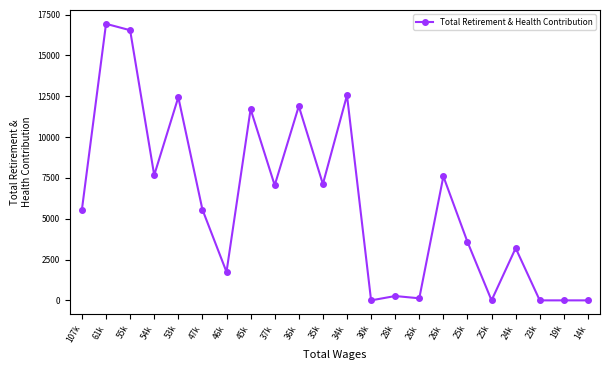

Reading left to right, list all the values displayed in this chart.

107k=5563	61k=16932	55k=16541	54k=7668	53k=12439	47k=5563	46k=1740	45k=11707	37k=7048	36k=11890	35k=7121	34k=12556	30k=0	28k=266	26k=127	26k=7592	25k=3580	25k=0	24k=3198	23k=0	19k=0	14k=0